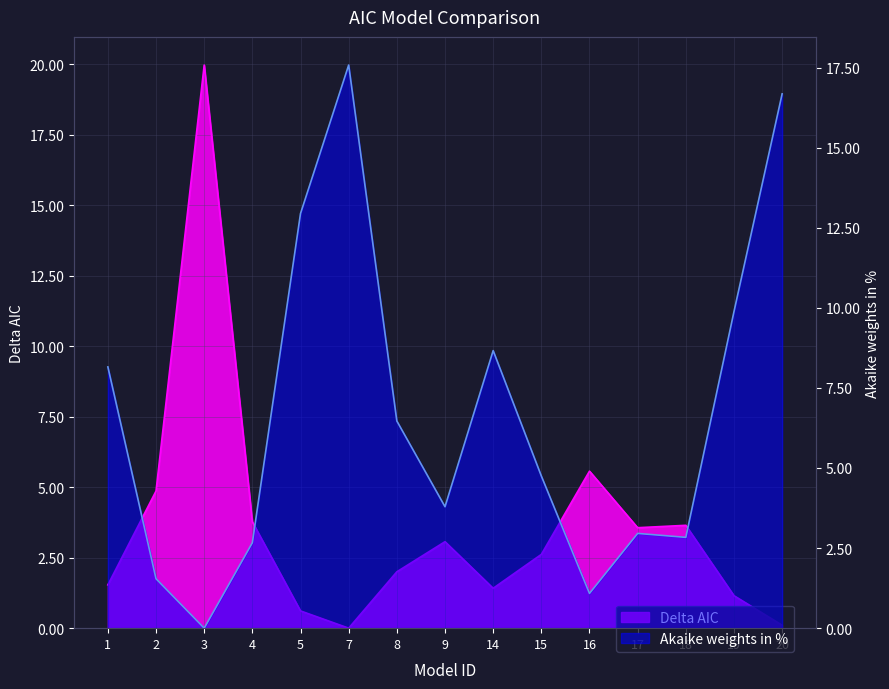

How many values in the Delta AIC series exceed 2?

8